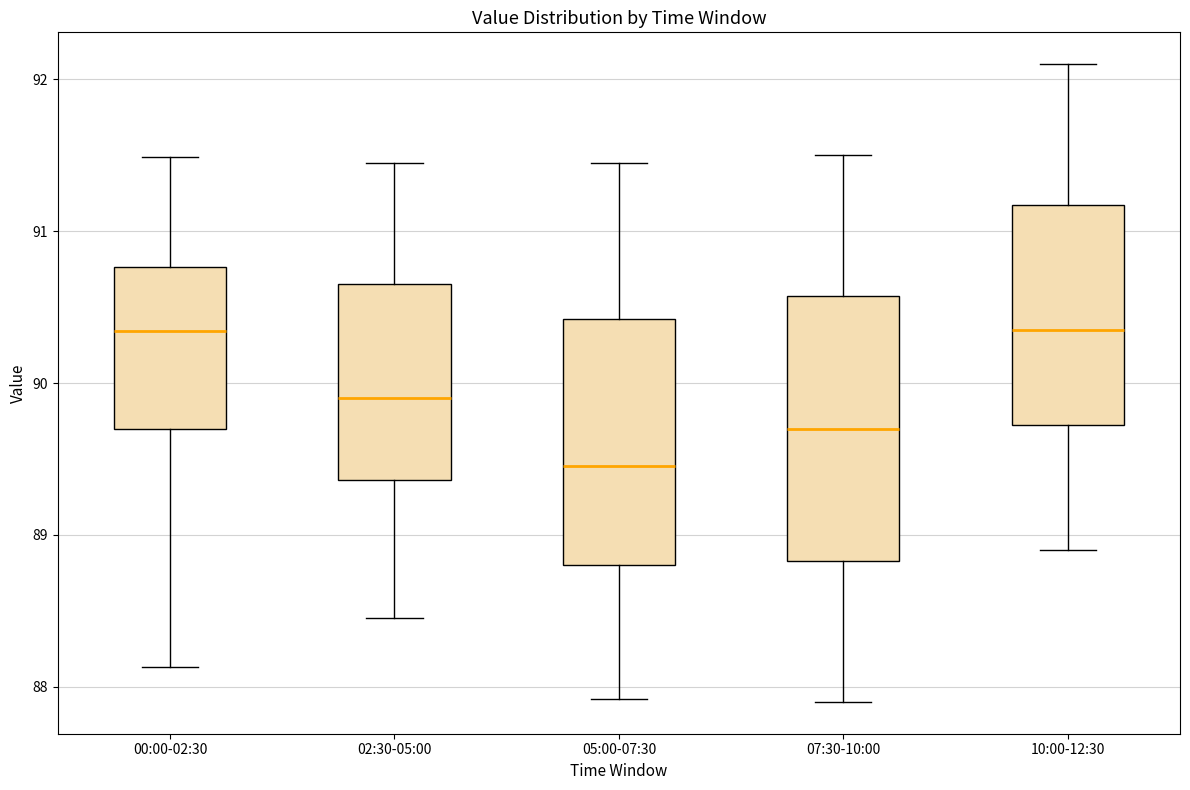

Comparing the boxes themselves (not the whiskers), which one is the tallest?

07:30-10:00